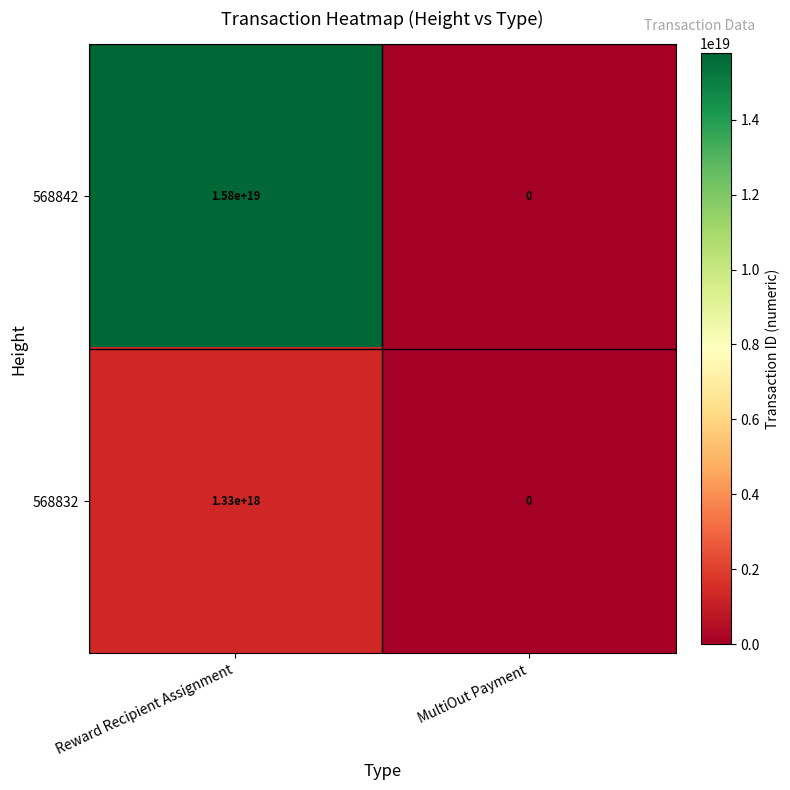

At Reward Recipient Assignment, list the series in order from largest to smallest.

568842, 568832